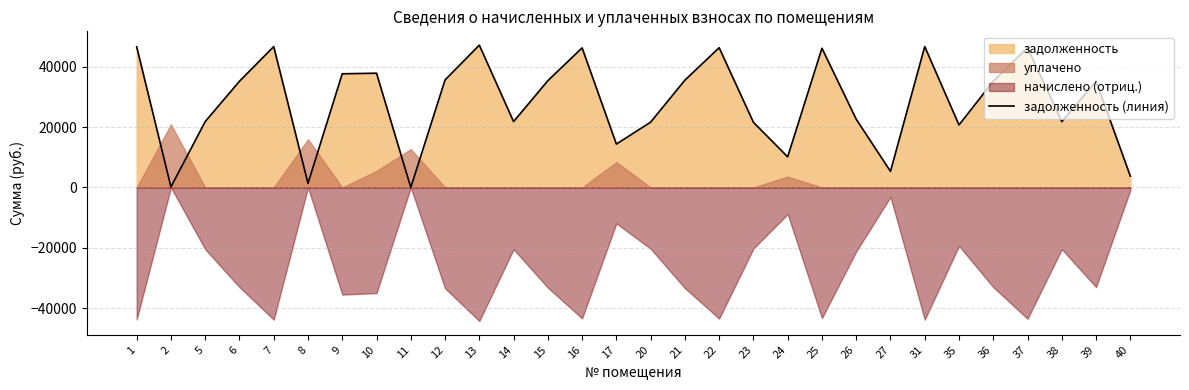

Does the chart have visible grid lines?

Yes